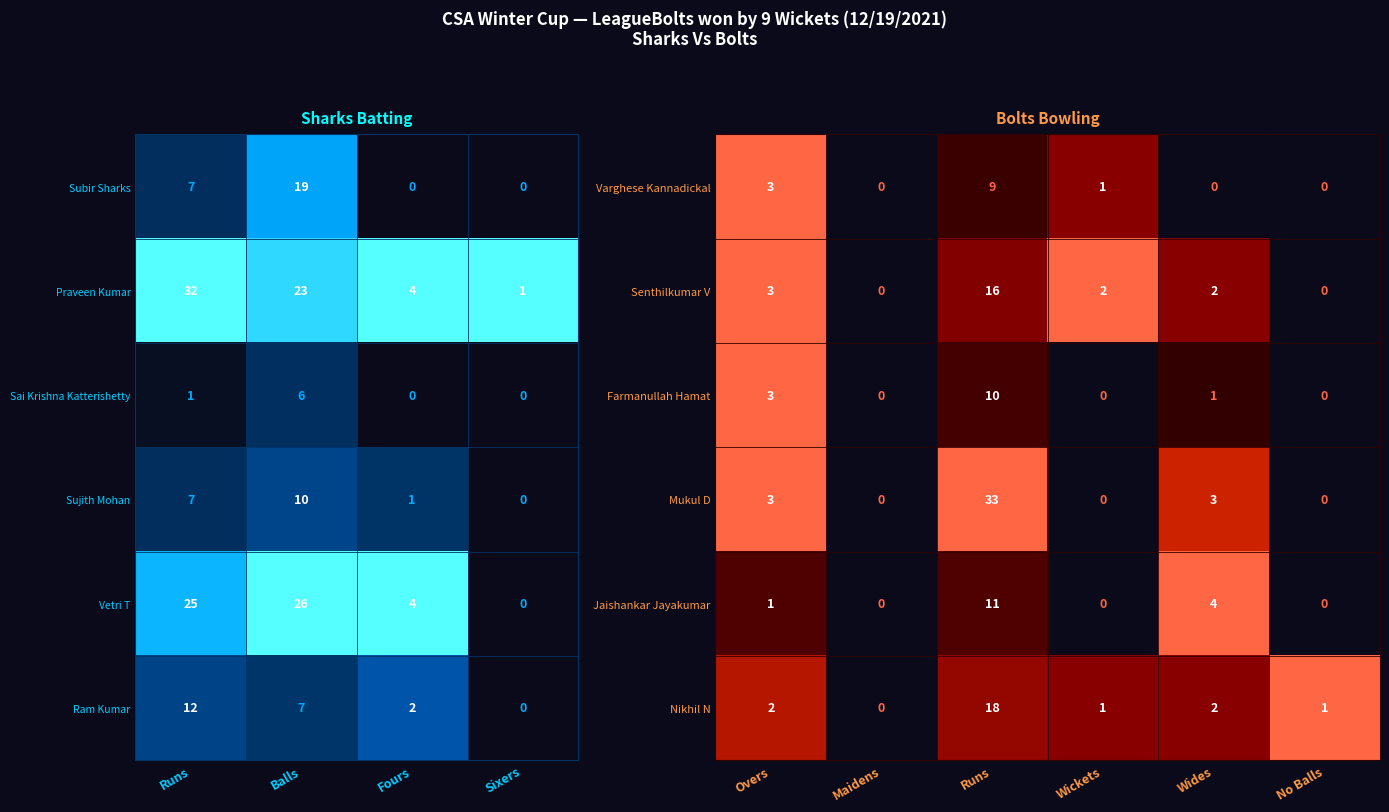

Is the value of Nikhil N at Overs greater than the value of Varghese Kannadickal at No Balls?

Yes